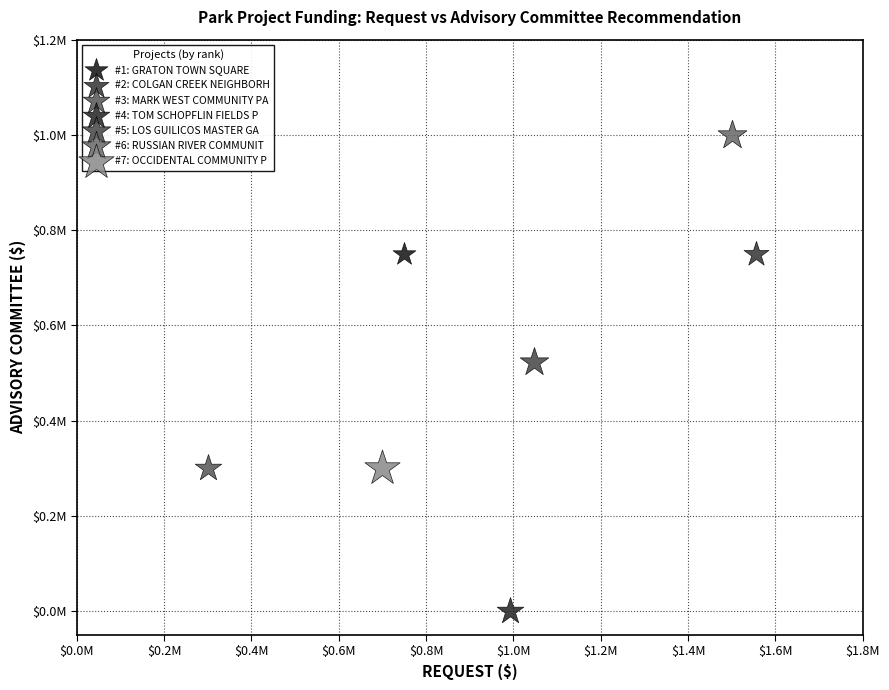

Which series contains the lowest Y value?

#4: TOM SCHOPFLIN FIELDS P